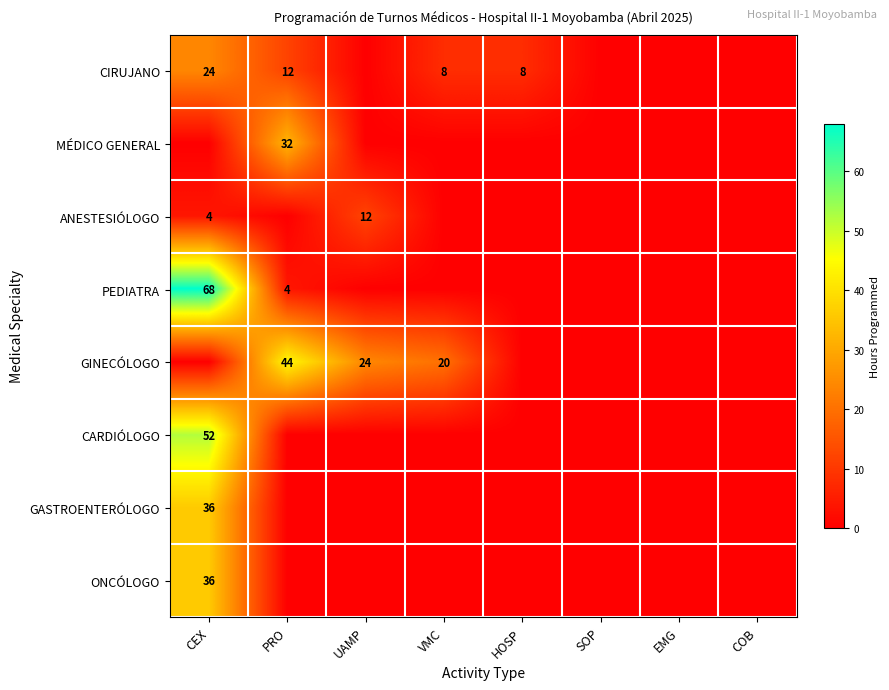

The value of PEDIATRA at CEX is 68. True or false?

True